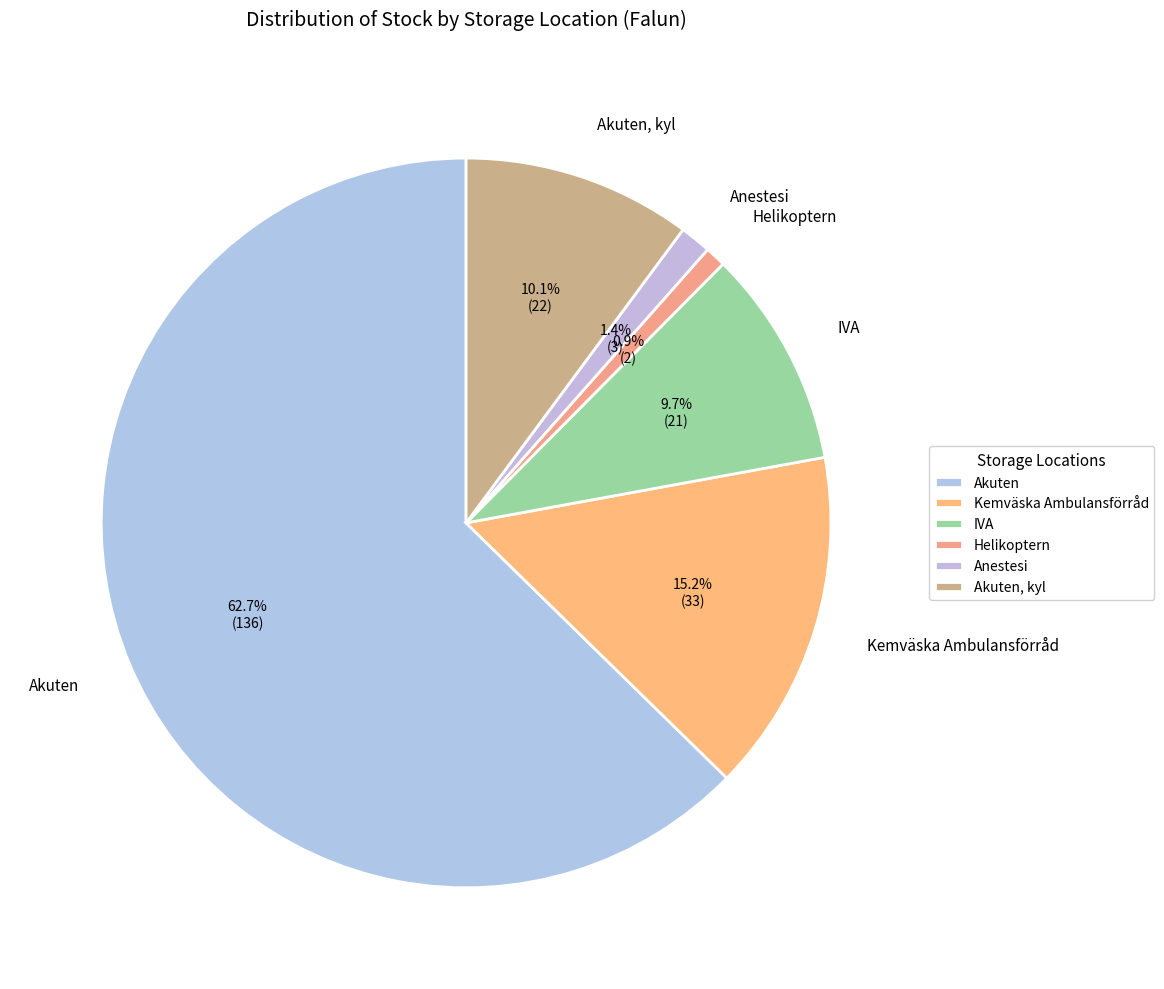

To the nearest percent, what portion does Kemväska Ambulansförråd represent?

15%